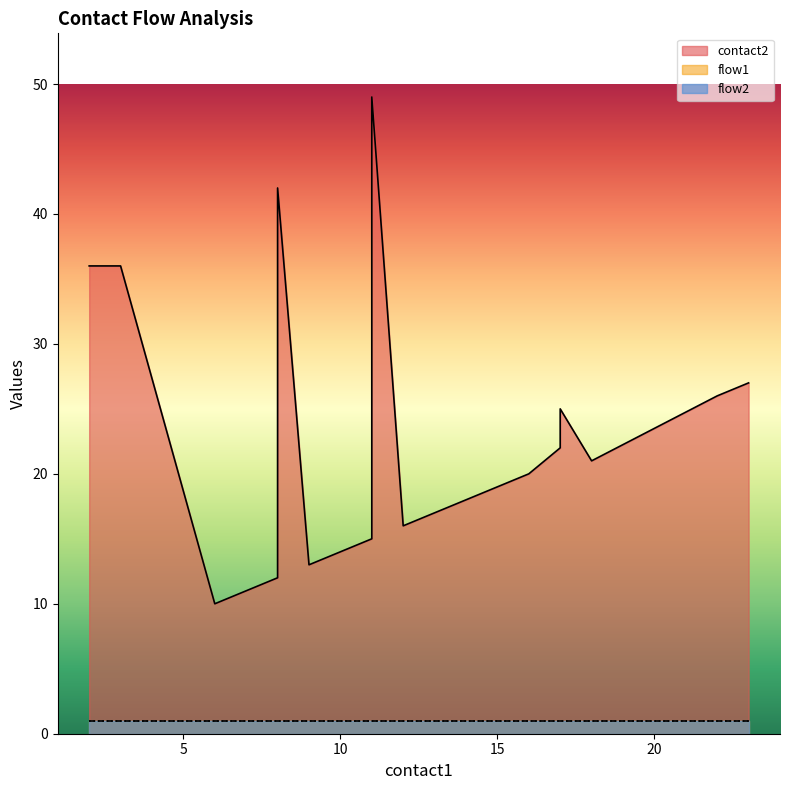

True or false: flow2 has a value of 1 at 12.

True